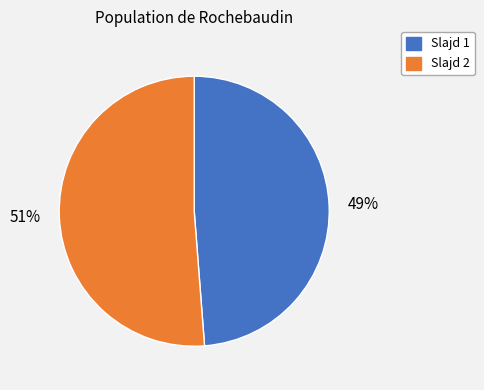

Rank the categories by value from highest to lowest.

Slajd 2, Slajd 1